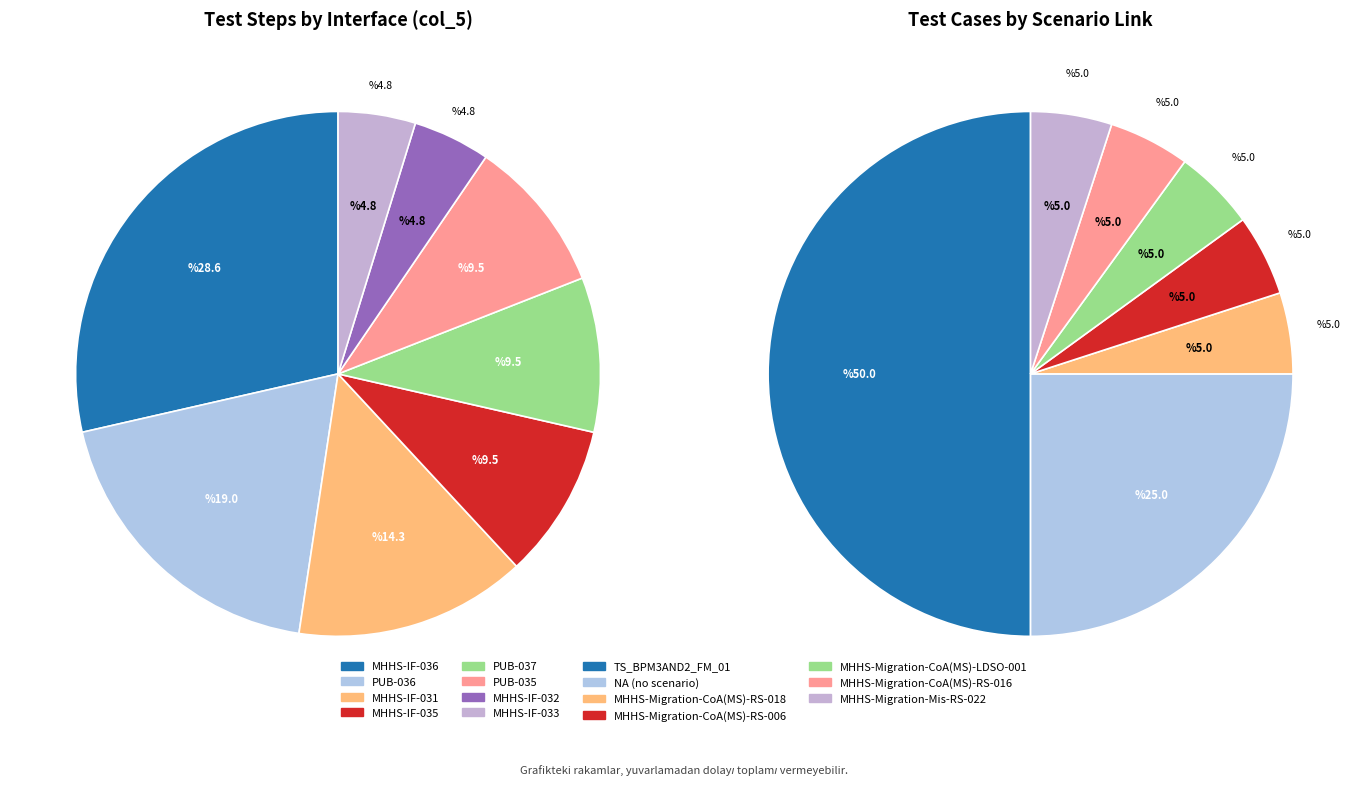

Count the number of slices in the pie.

8